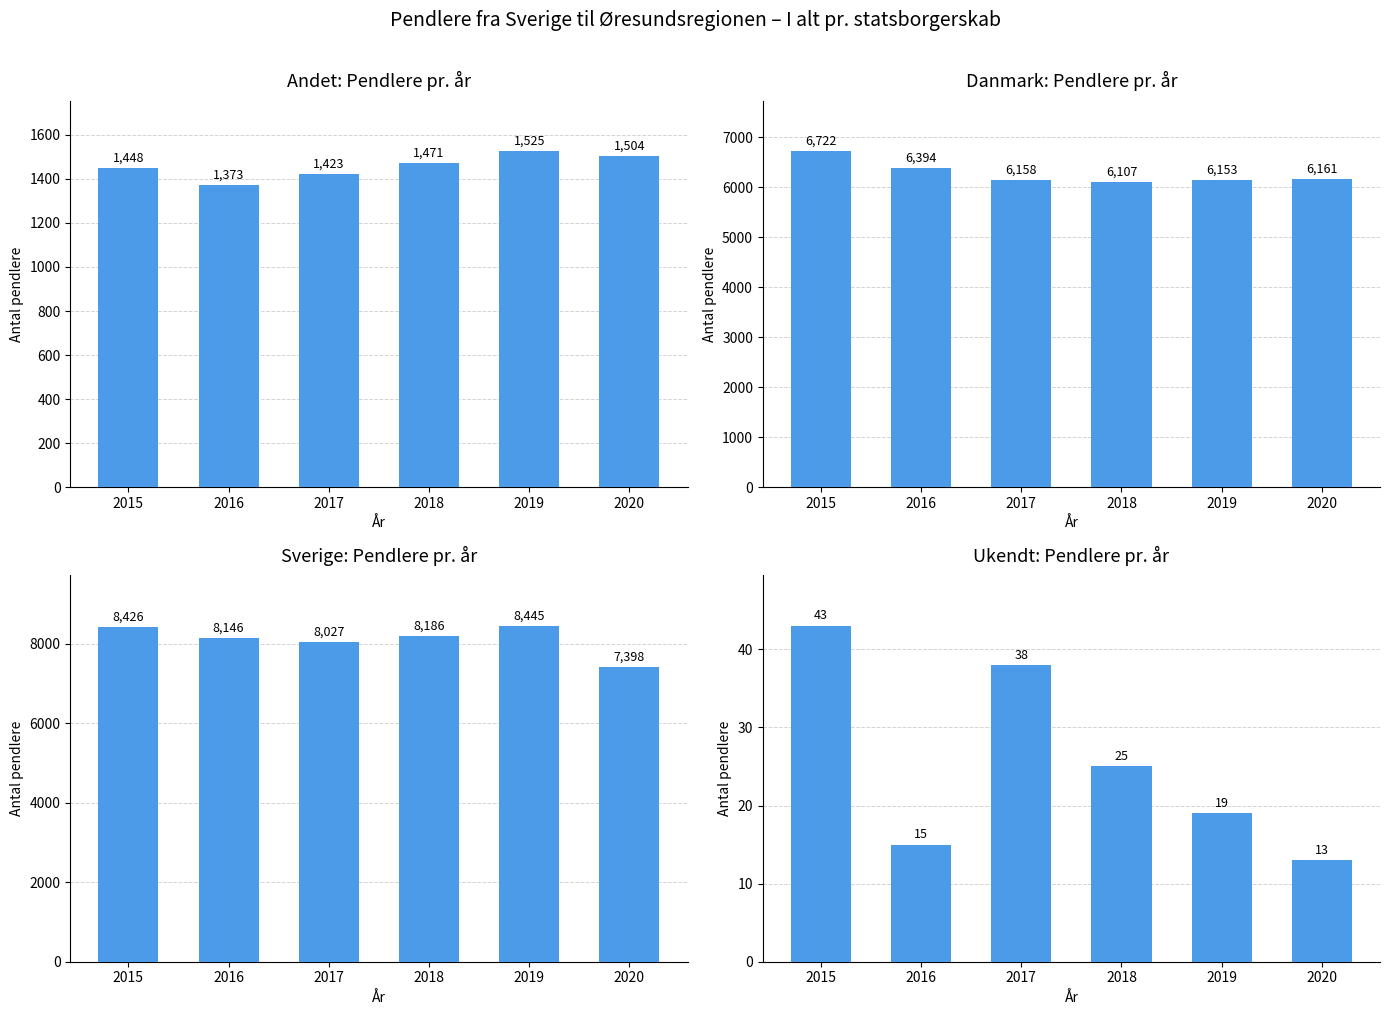

Which series has the largest total across all categories?

Sverige I alt